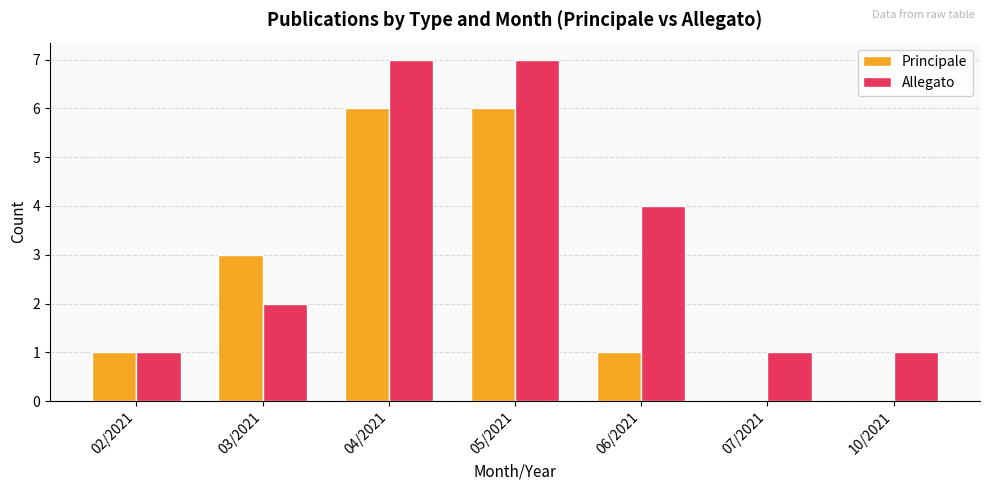

Between 03/2021 and 05/2021, which series saw the biggest shift?

Allegato